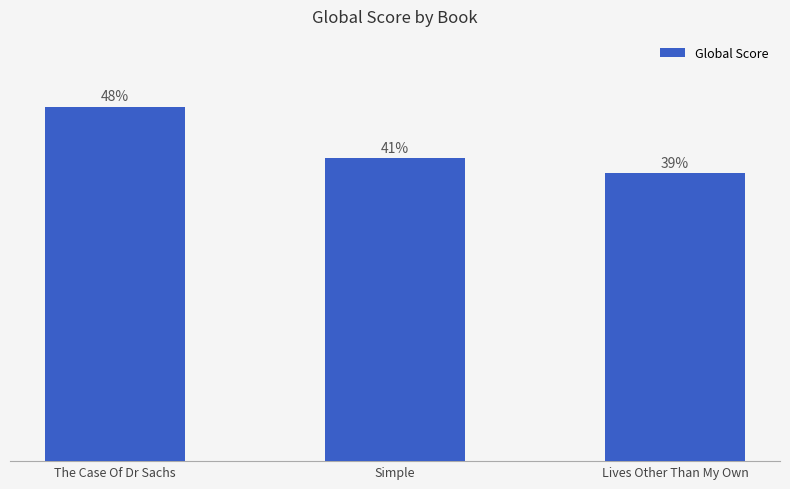

Between Simple and Lives Other Than My Own, which is larger?

Simple